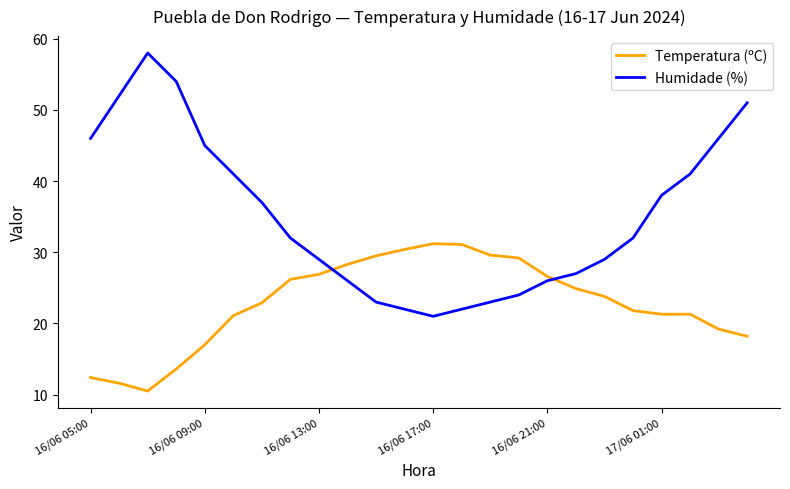

Which series has the largest total across all categories?

Humidade (%)